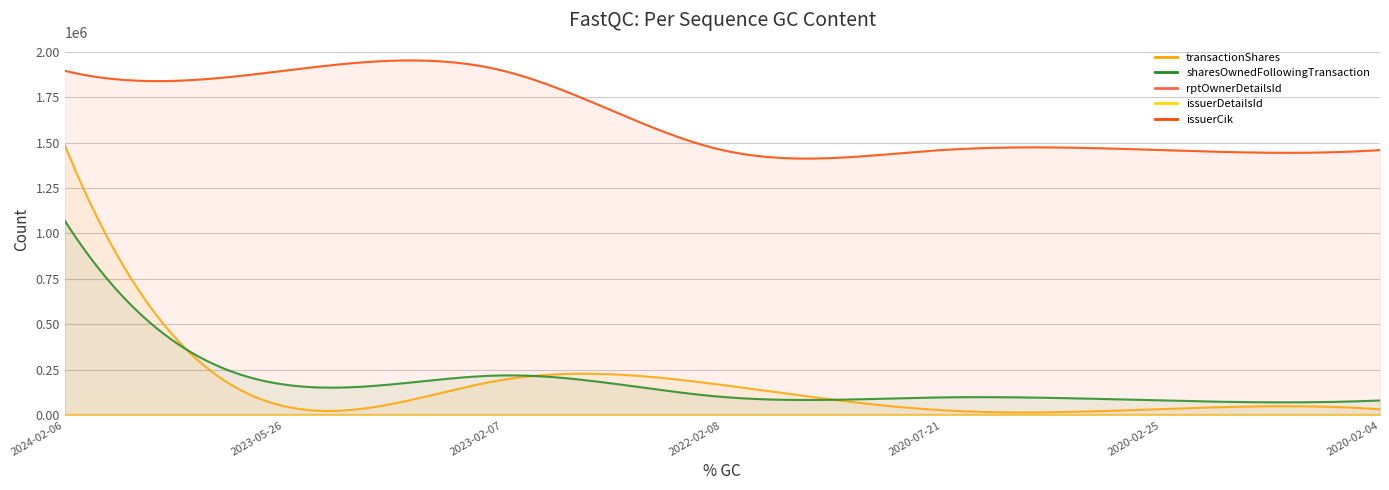

Between 2022-02-08 and 2020-02-25, which series saw the biggest shift?

transactionShares